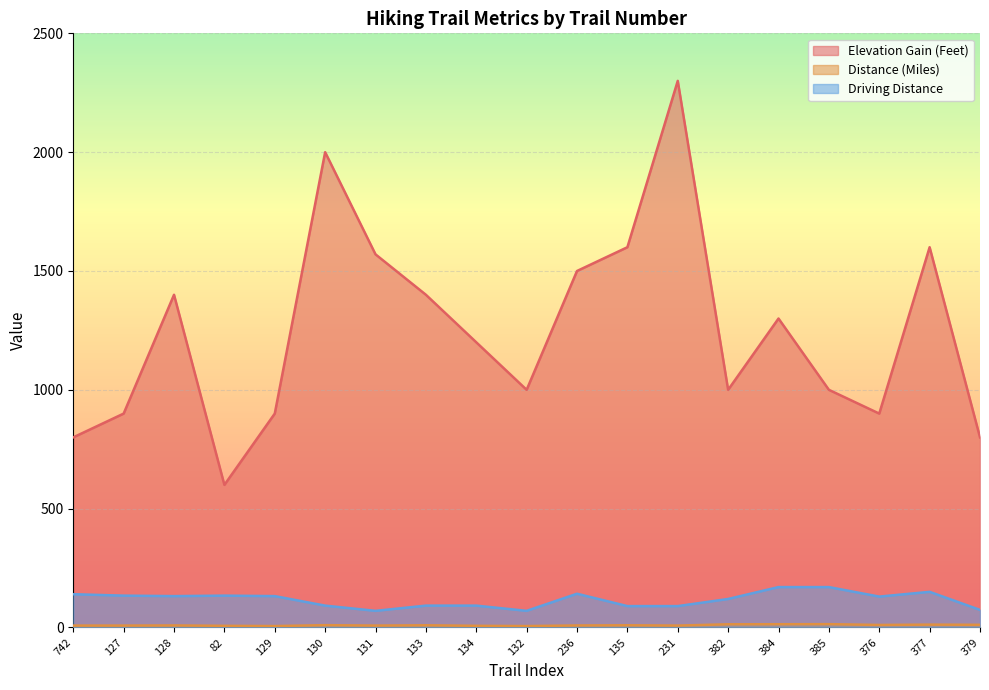

Reading left to right, extract all data points from this chart.

Elevation Gain (Feet): 800.0	900.0	1400.0	600.0	900.0	2000.0	1570.0	1400.0	1200.0	1000.0	1500.0	1600.0	2300.0	1000.0	1300.0	1000.0	900.0	1600.0	800.0
Distance (Miles): 8.0	8.0	8.6	7.0	6.0	9.8	8.0	9.3	7.0	6.0	8.5	9.3	8.0	13.4	13.7	14.0	10.6	12.0	11.2
Driving Distance: 140.0	134.0	132.0	134.0	132.0	92.0	70.0	92.0	92.0	70.0	142.0	90.0	90.0	120.0	170.0	170.0	130.0	150.0	74.0